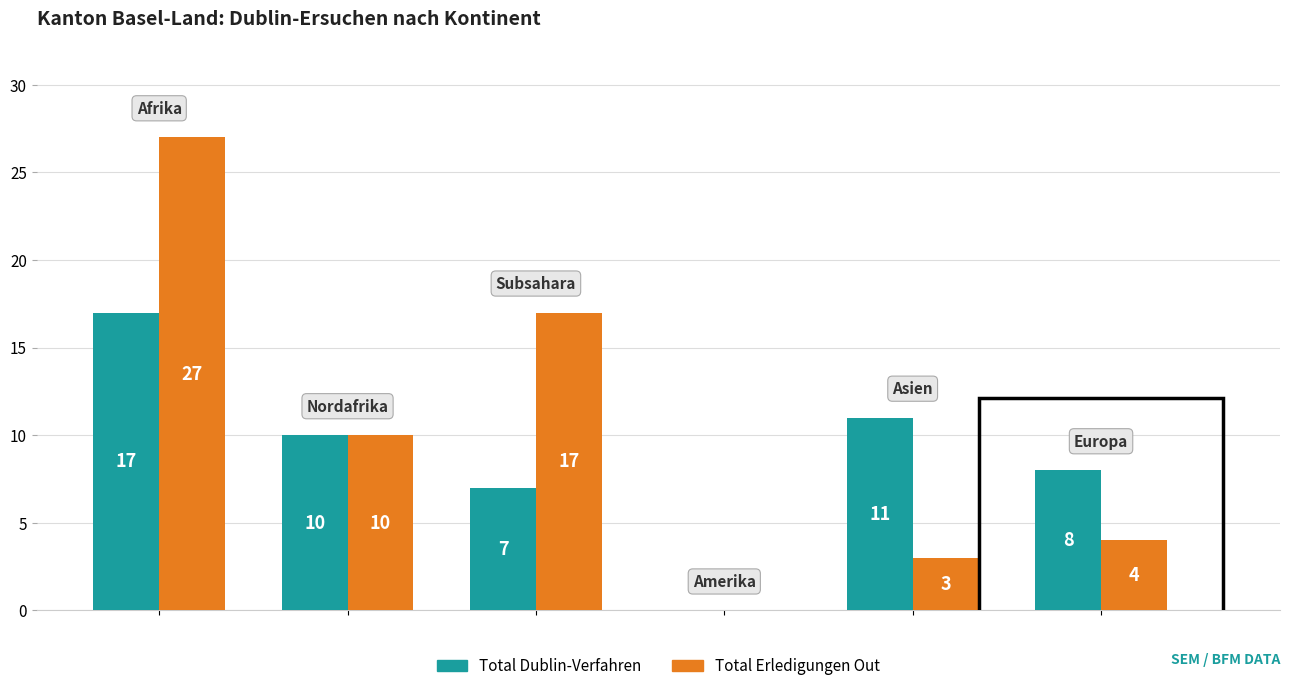

What is the maximum value shown in the chart?

27